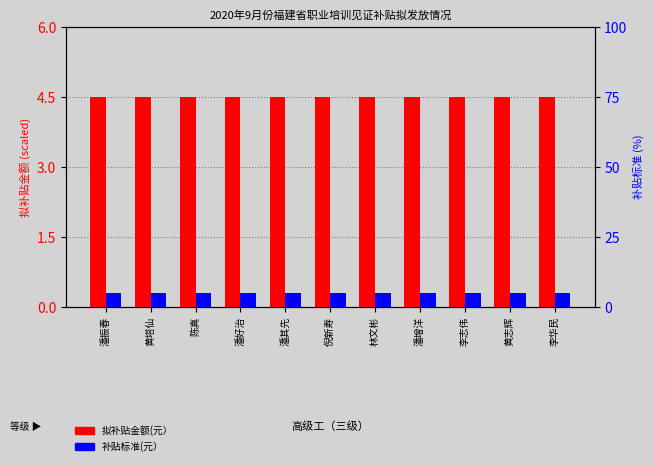

What is the label of the 11th bar from the left?

李华民